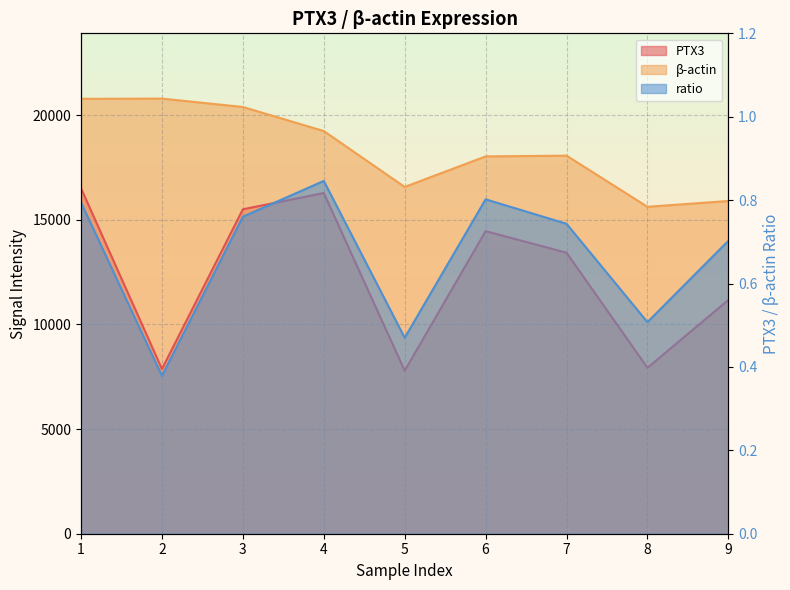

Is it true that PTX3 equals 9140.1 at 1?

False